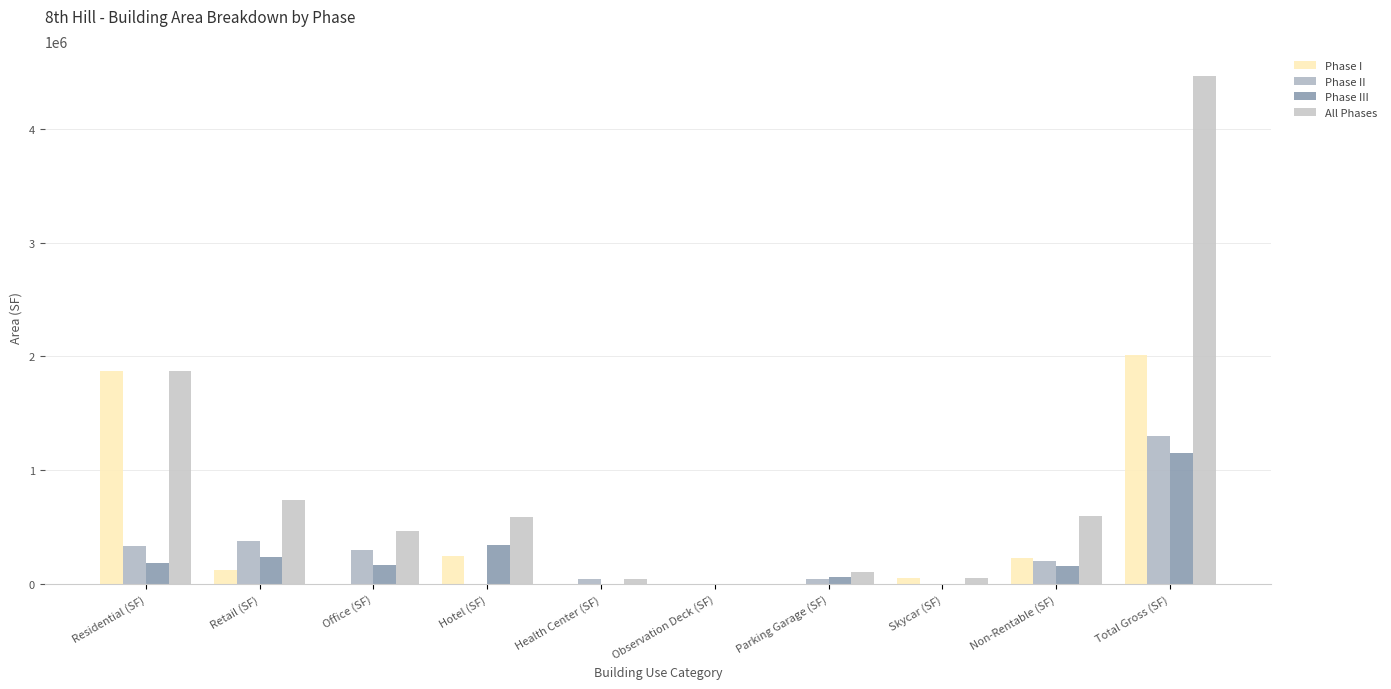

Is it true that Phase II equals 0.0 at Skycar (SF)?

True